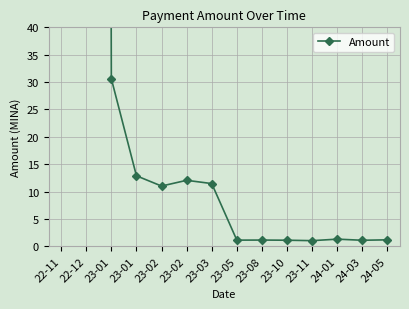

What is the difference between the maximum and second lowest values?

3857.8